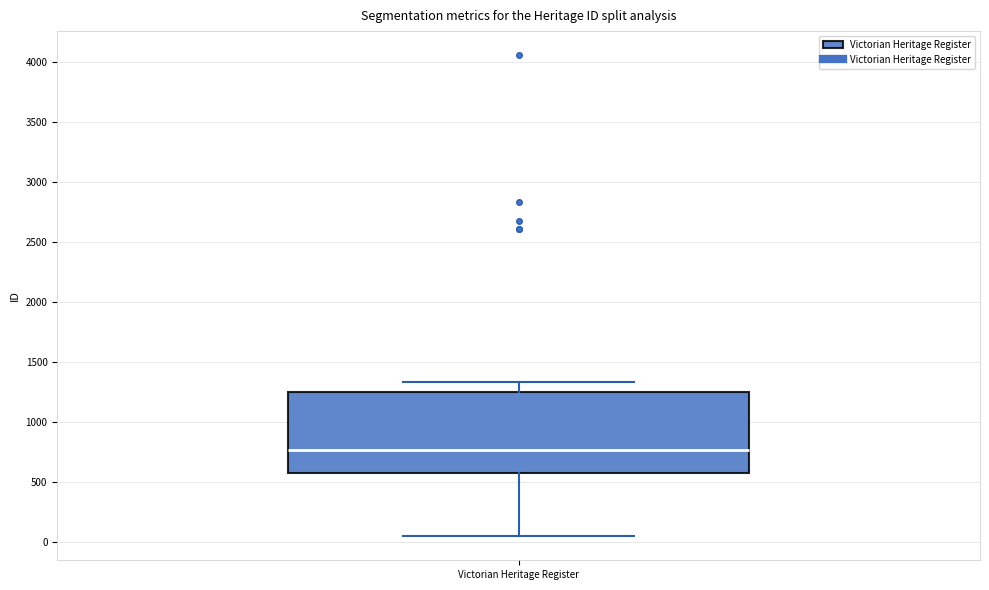

Read this box plot against the y-axis: the position of the median line, the range covered by the box, and the ends of both whiskers. The values are not printed on the chart, so give them approximately, as read against the axis.

median 750, box 550 to 1250, whiskers 50 to 1350